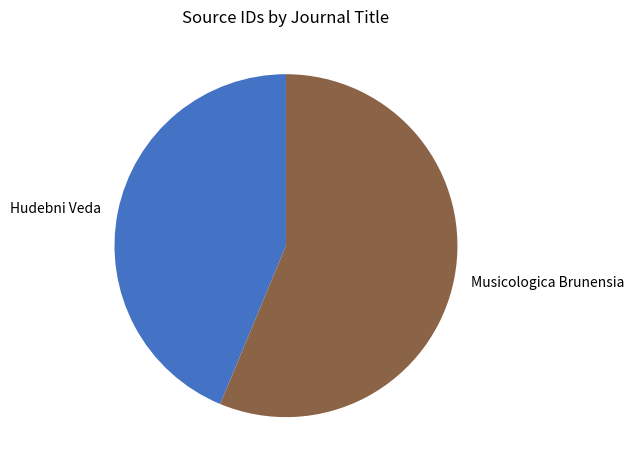

Which slice represents more than half of the pie?

Musicologica Brunensia